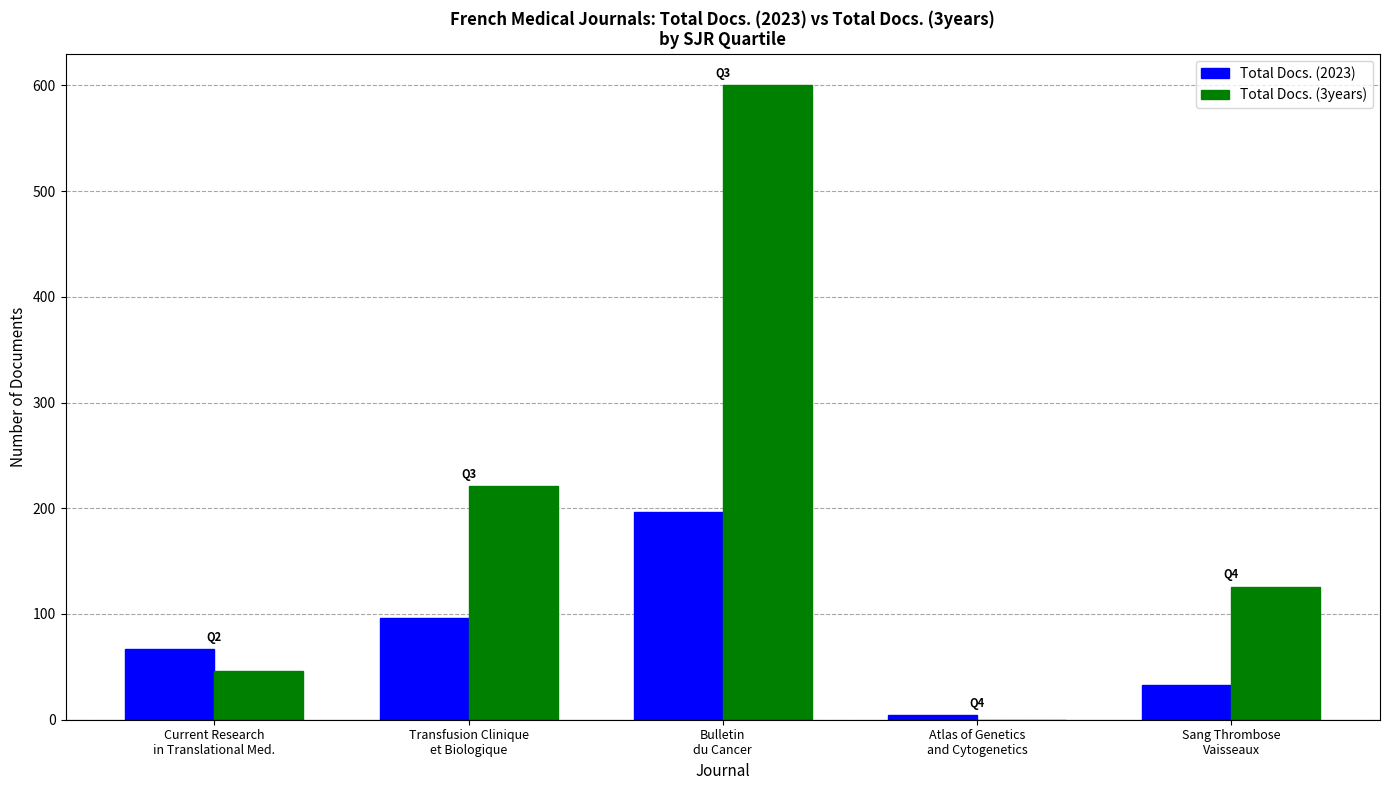

What is the greatest value displayed?

600